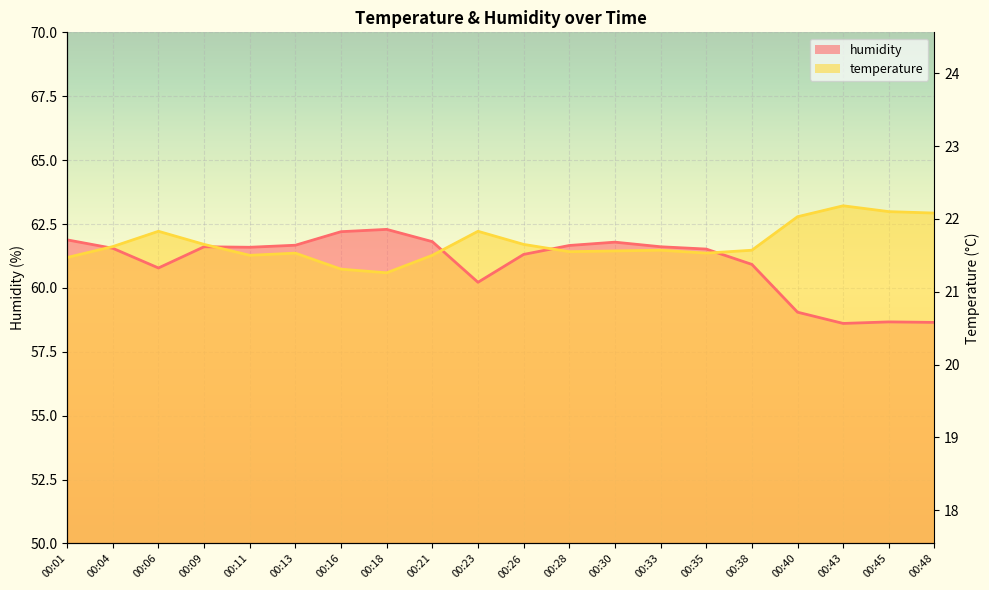

What is the value of the temperature point at the 5th from the left?

61.3